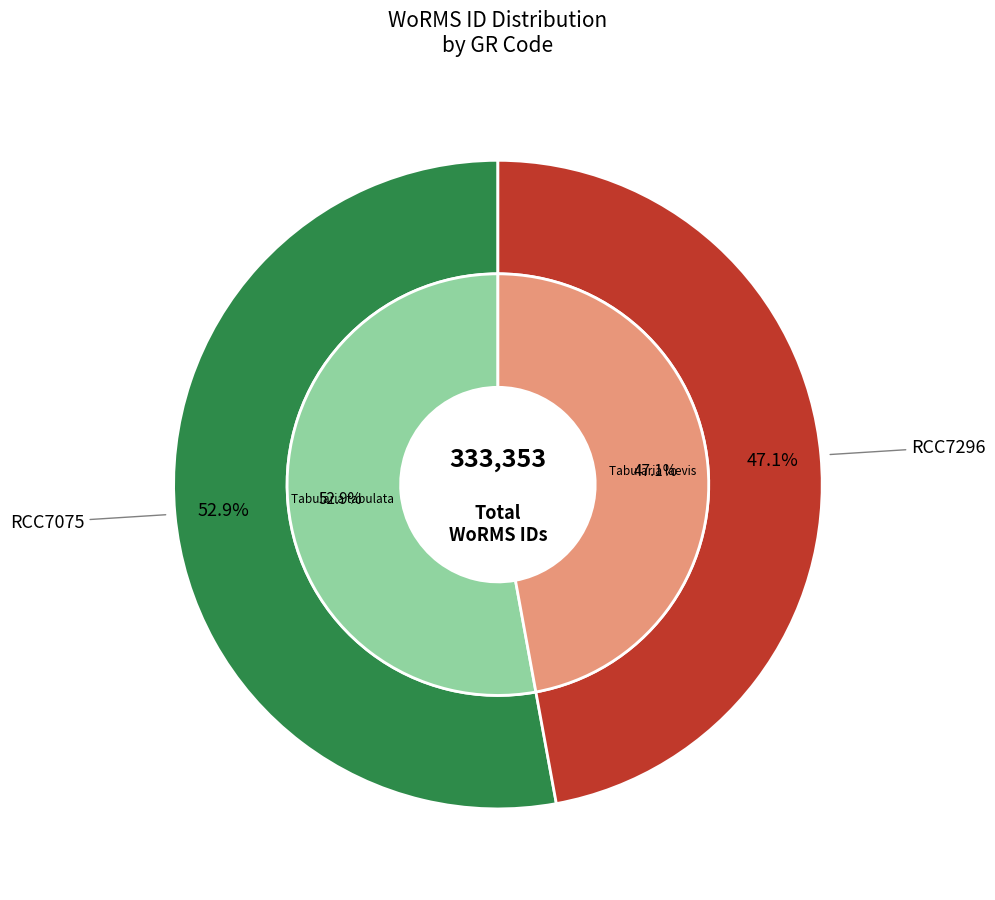

To the nearest percent, what is the difference between the largest and smallest slice percentages?

6%